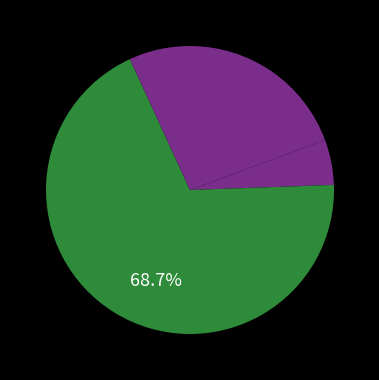

How many slices are in this pie chart?

4